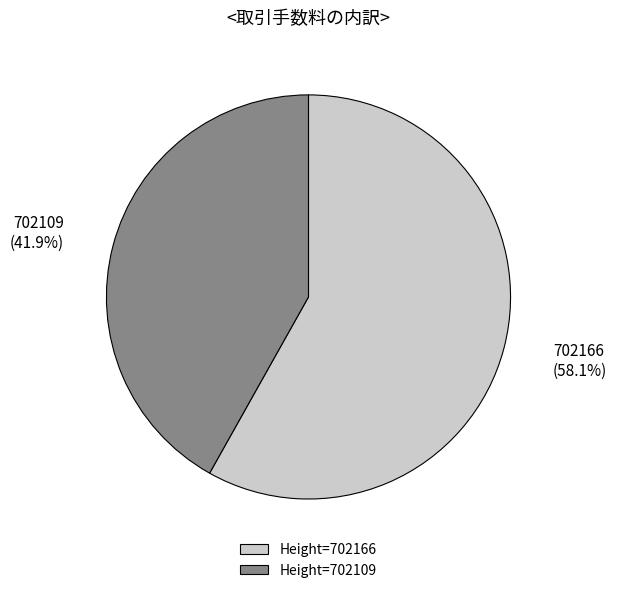

Is the sum of 702166 and 702109 greater than half?

Yes